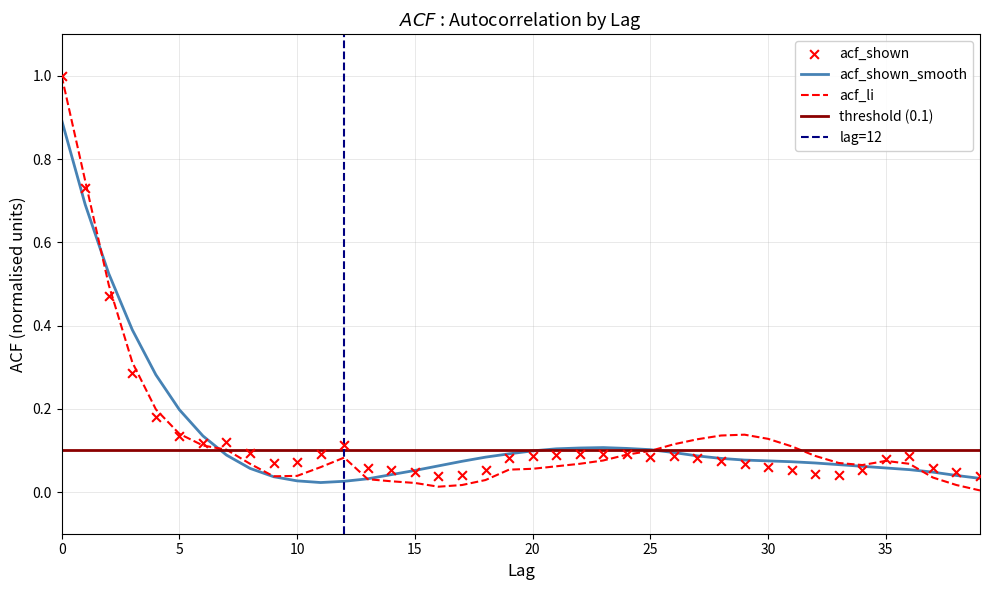

Is the value of acf_shown at 1 greater than the value of acf_shown_smooth at 12?

Yes